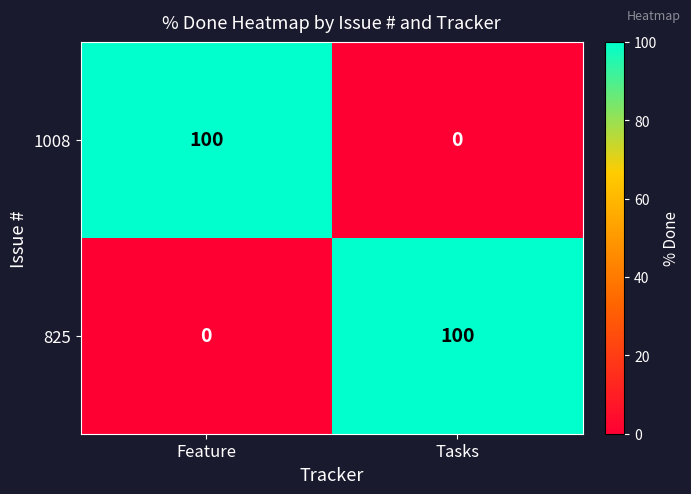

What is the spread (max minus min) of values at Feature?

100